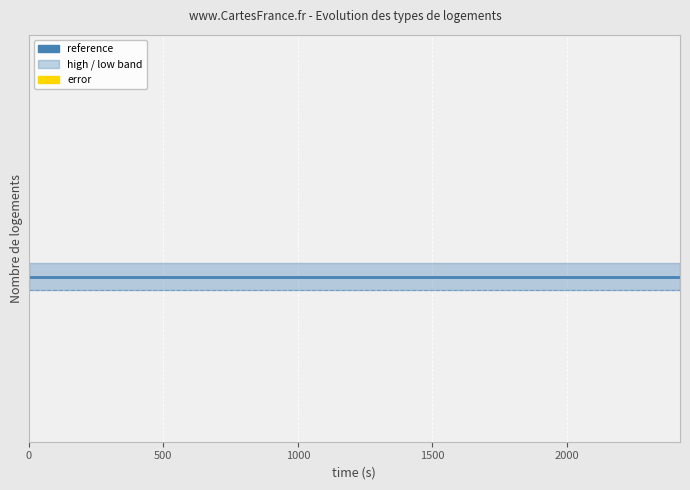

What is the greatest value displayed?

280.1